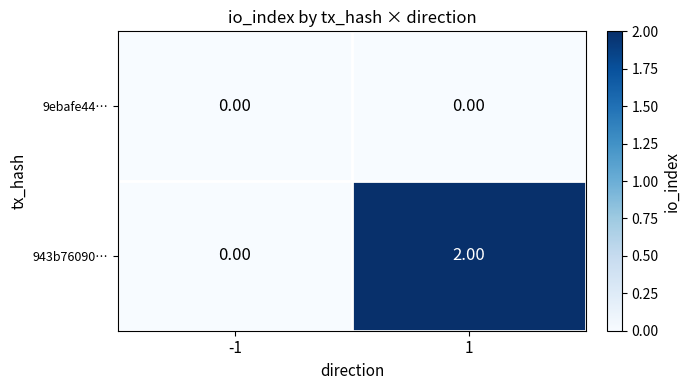

List the series in order of their overall mean, lowest first.

9ebafe44…, 943b76090…